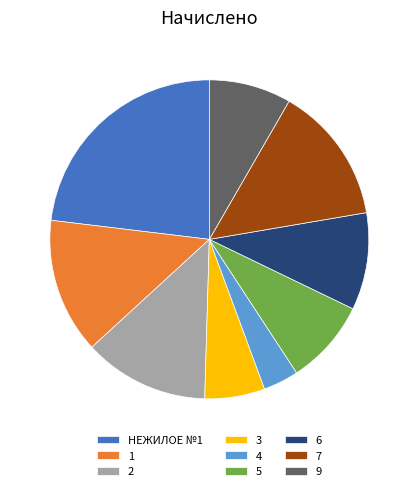

True or false: 5 accounts for 9% of the total.

True